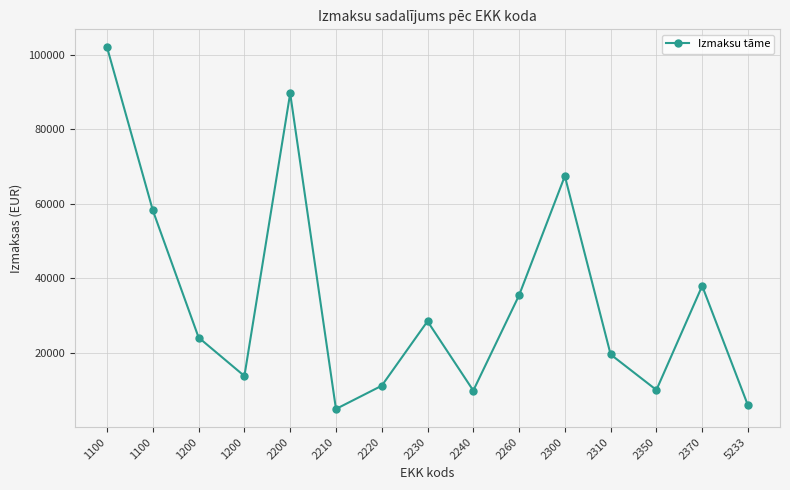

Which label corresponds to the smallest value in the chart?

2210